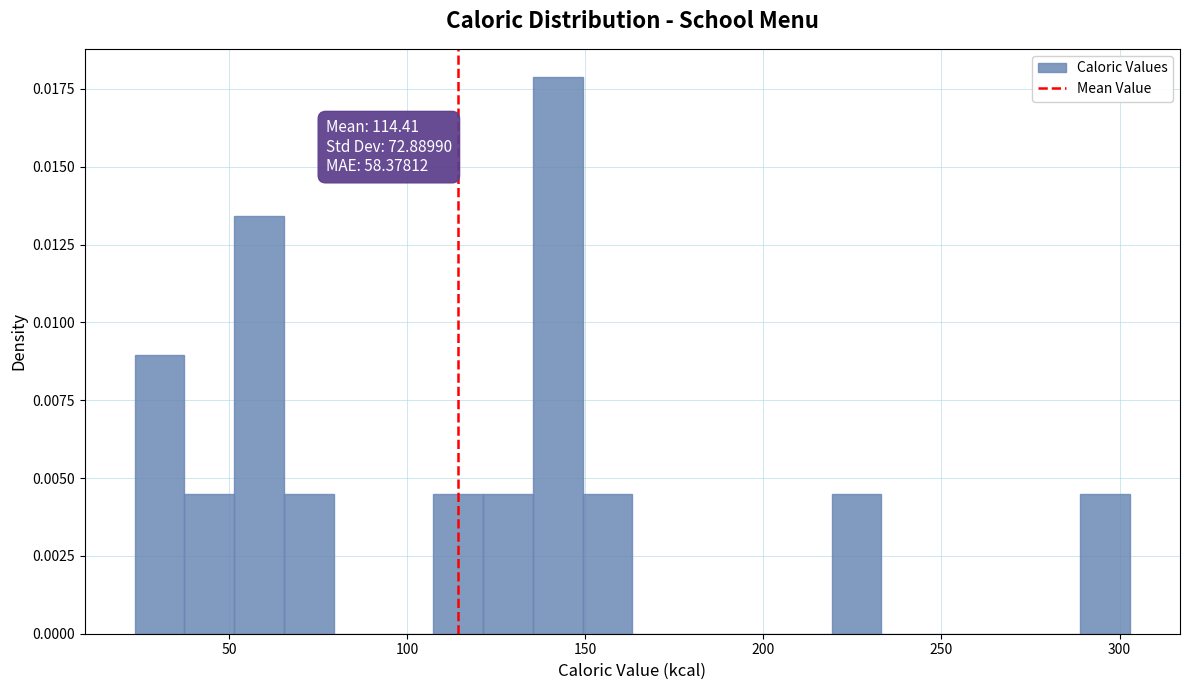

Around what value on the x-axis is the tallest bar? Give the approximate position of its centre, as read against the axis.

140